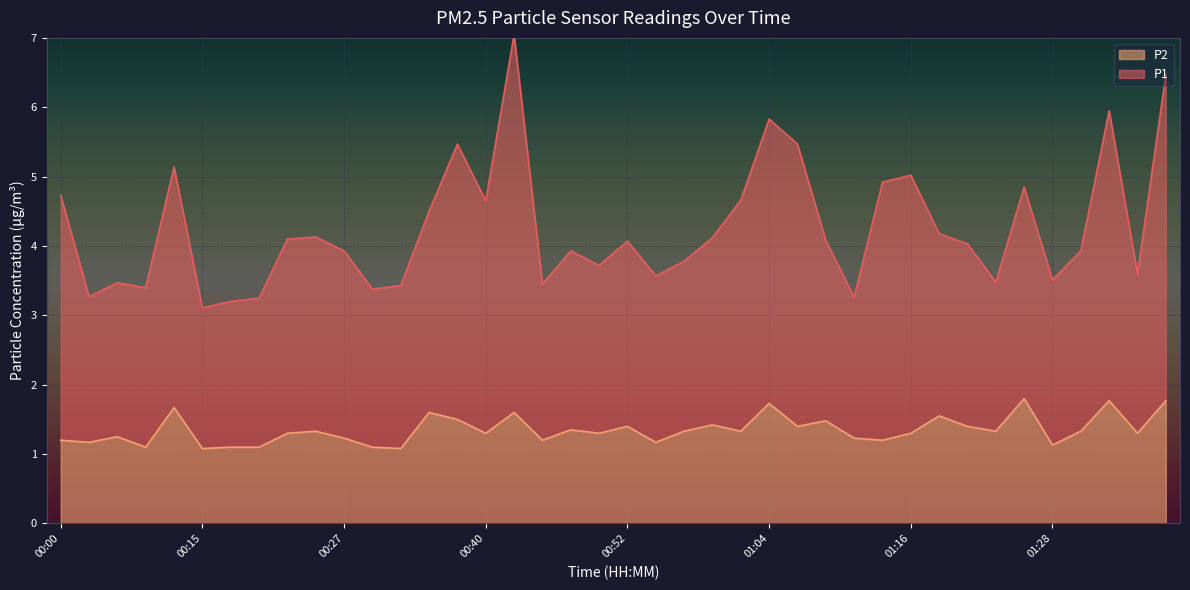

What is the total value across all series at 01:04?

5.8